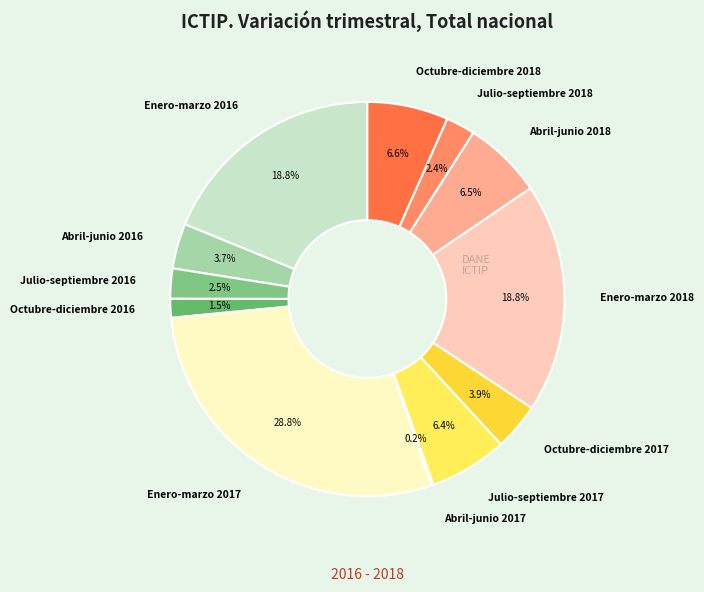

What is the largest slice in the pie chart?

Enero-marzo 2017